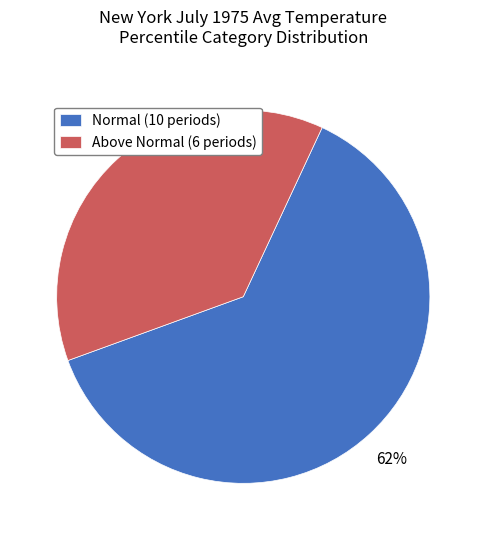

How many slices are in this pie chart?

2